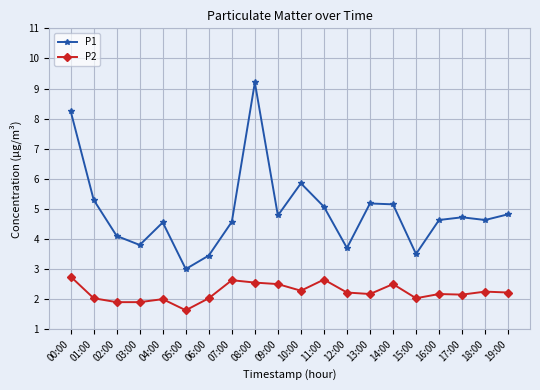

List the series in order of their peak value, lowest first.

P2, P1